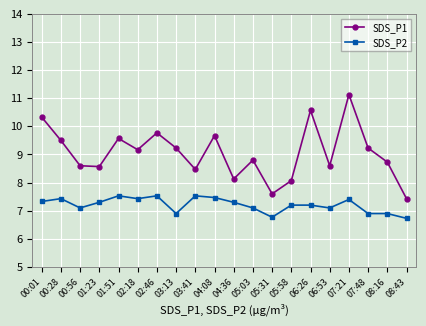

Between 01:23 and 04:08, which series saw the biggest shift?

SDS_P1